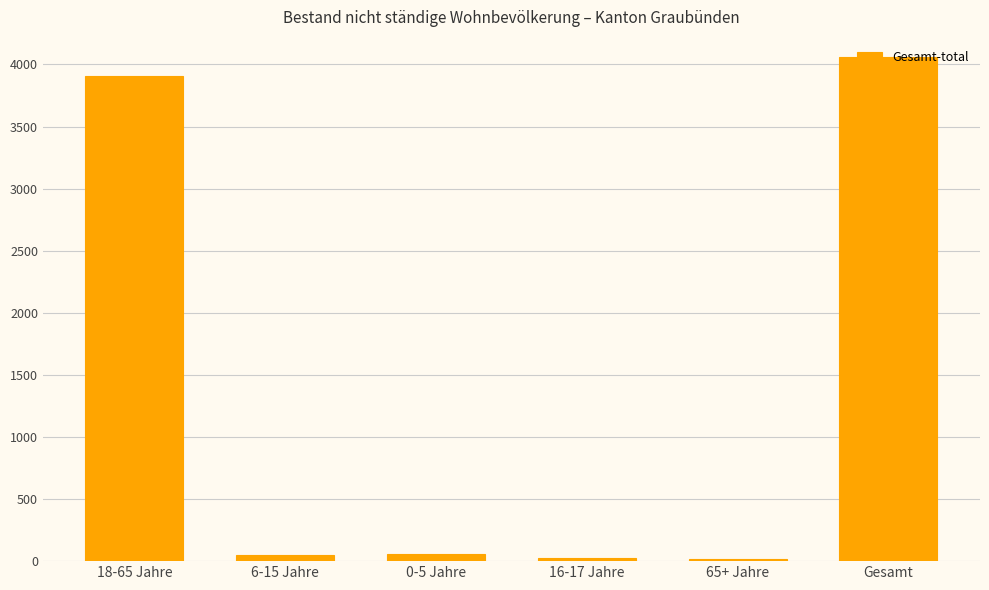

What position from the right is 65+ Jahre?

2